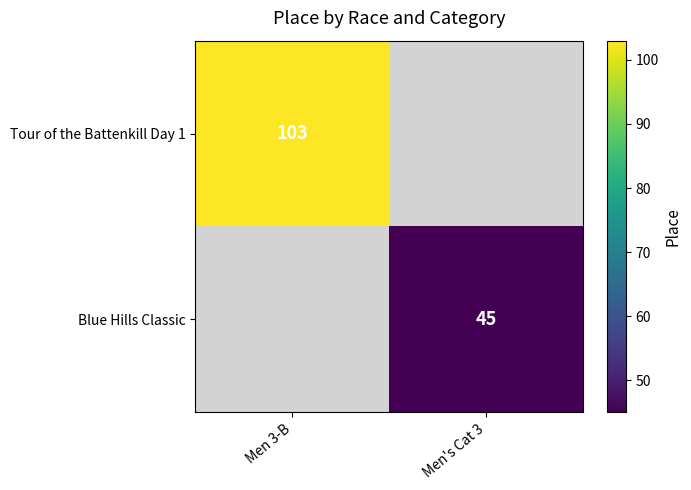

The value of Tour of the Battenkill Day 1 at Men 3-B is 71.7. True or false?

False